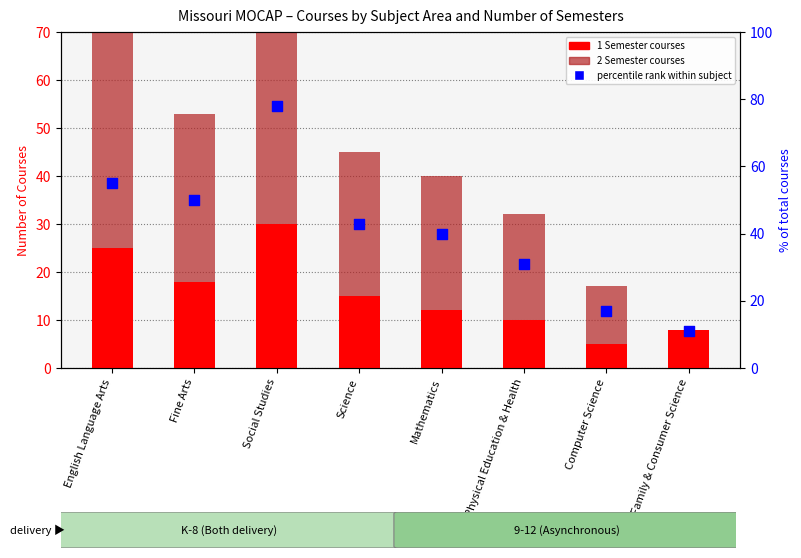

What is the total value across all series at Fine Arts?

103